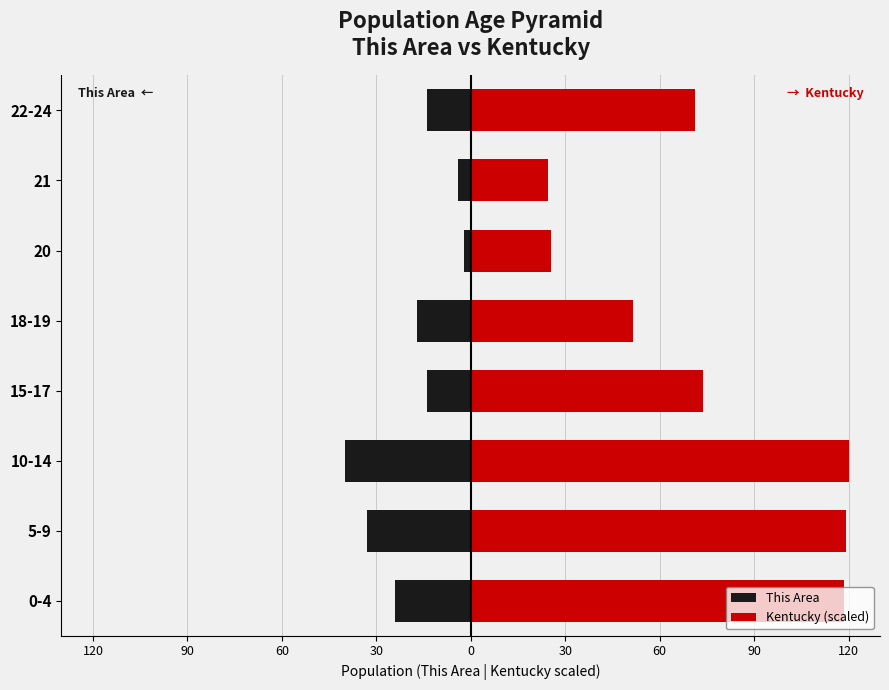

What is the maximum value shown in the chart?

120.0